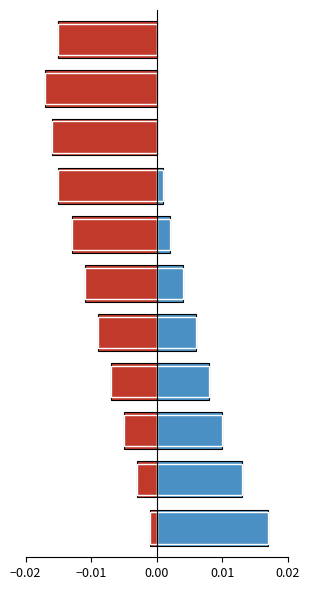

List the series in order of their peak value, lowest first.

Negative, Positive